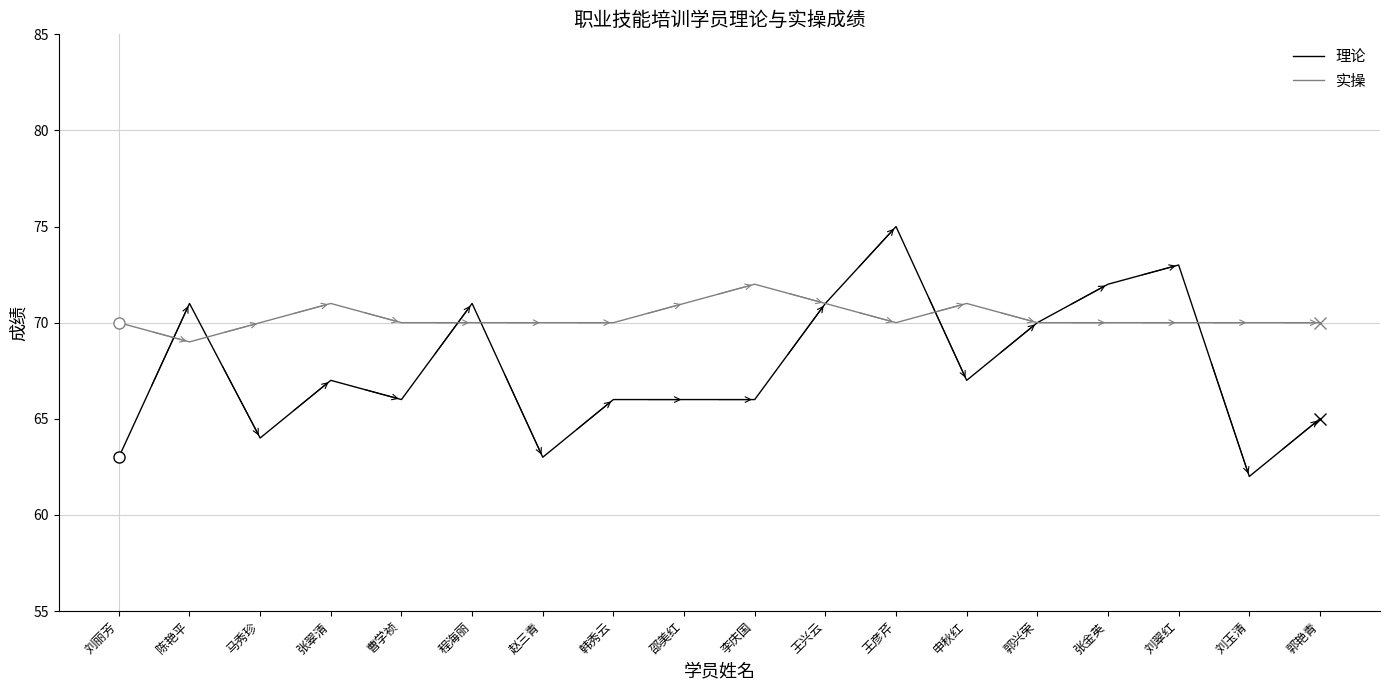

At which category does 理论 reach its first local valley?

马秀珍